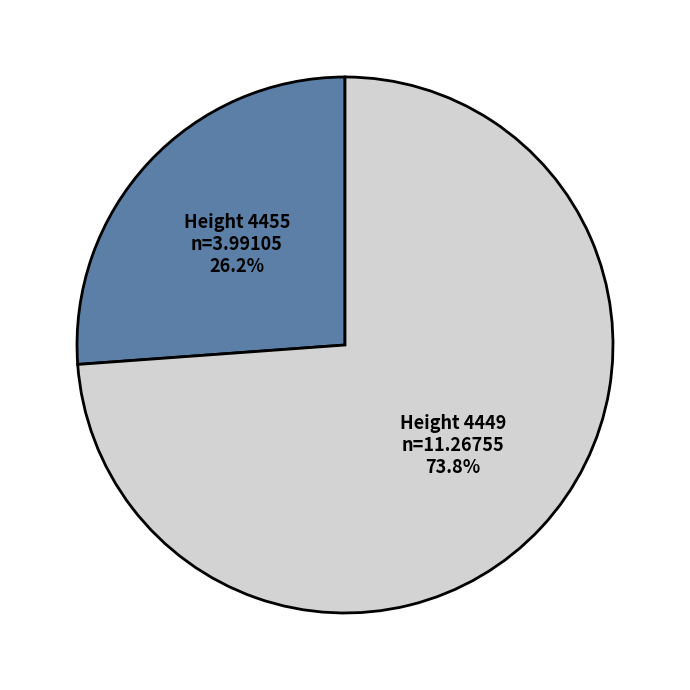

Is there a majority slice in this chart?

Yes